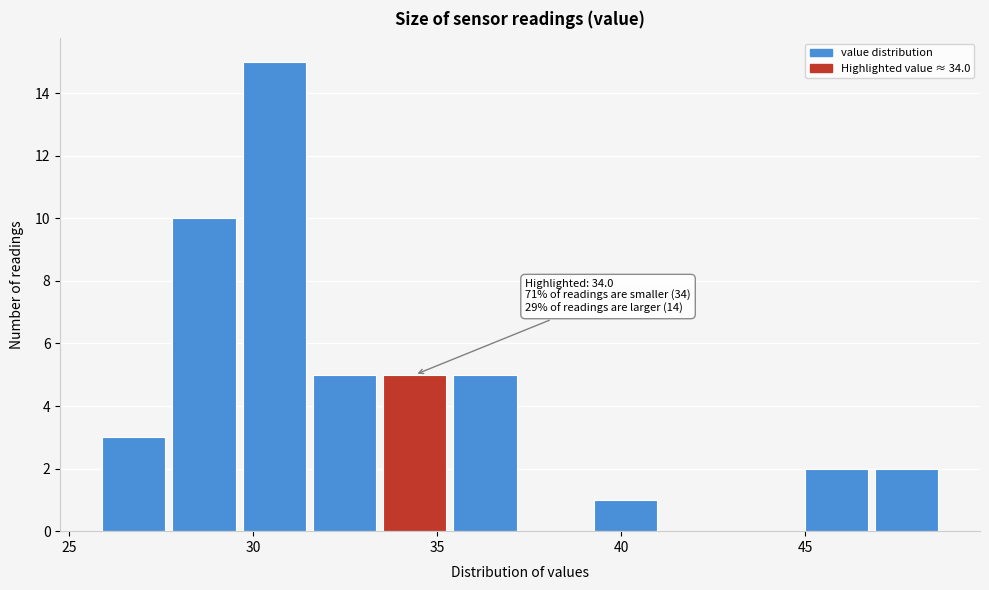

Read against the x-axis, roughly where is the centre of the tallest bar?

30.5